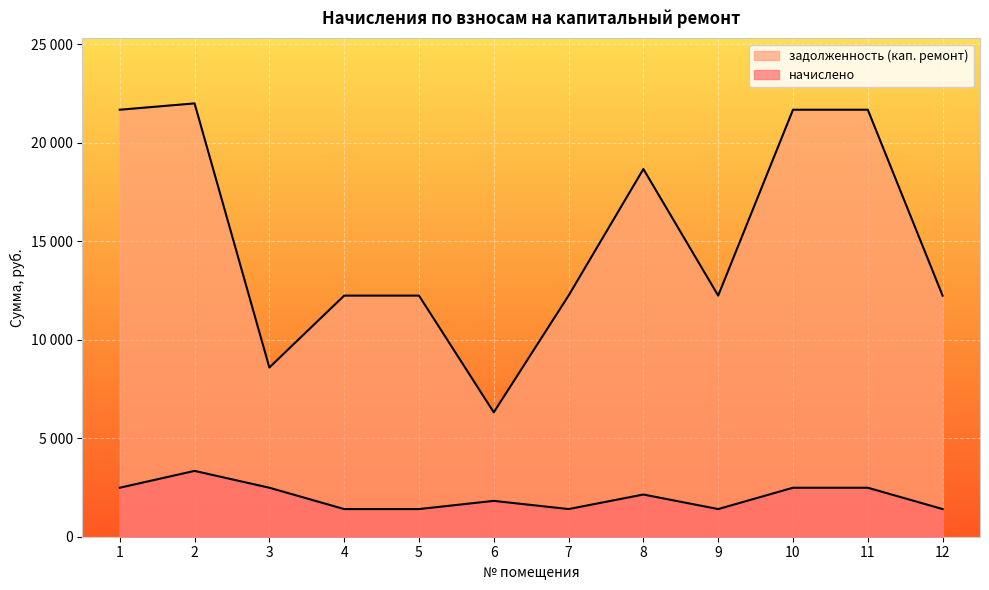

What is the average value of the задолженность (кап. ремонт) series?

15145.7